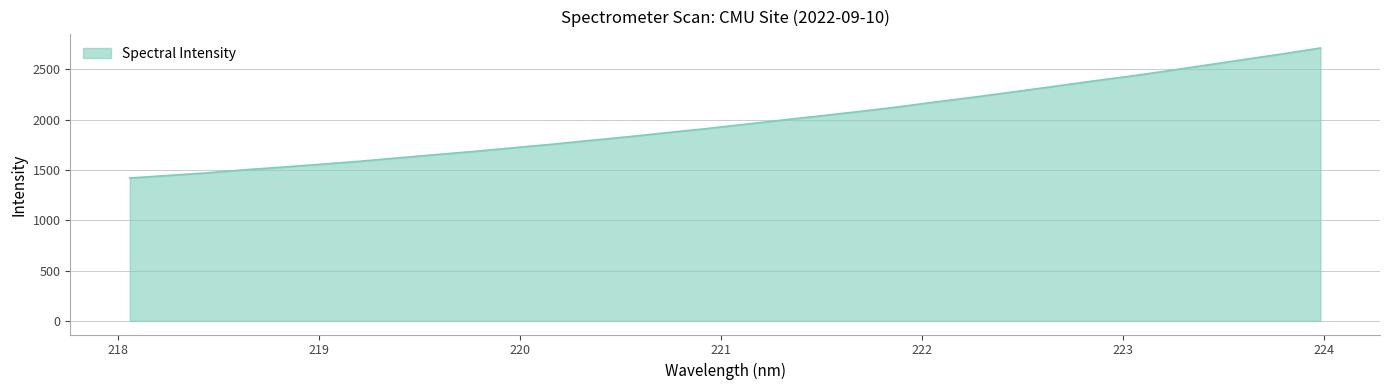

What is the sum of all values?

63363.4